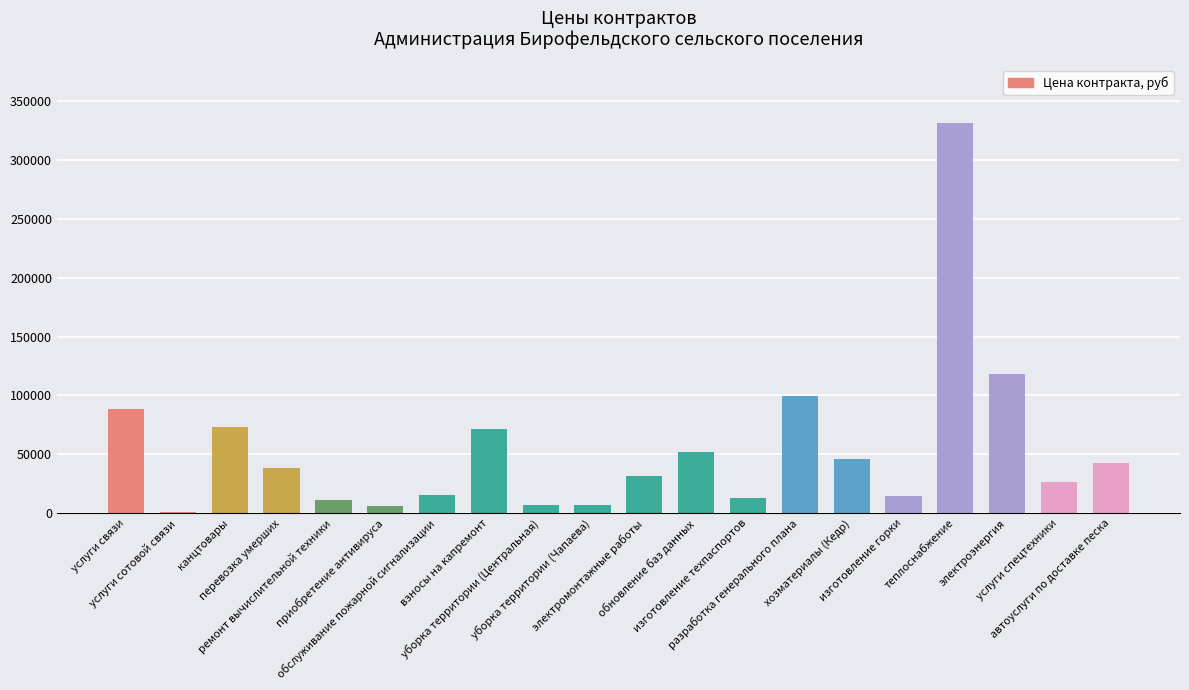

Where does the data first go above 38516?

услуги связи